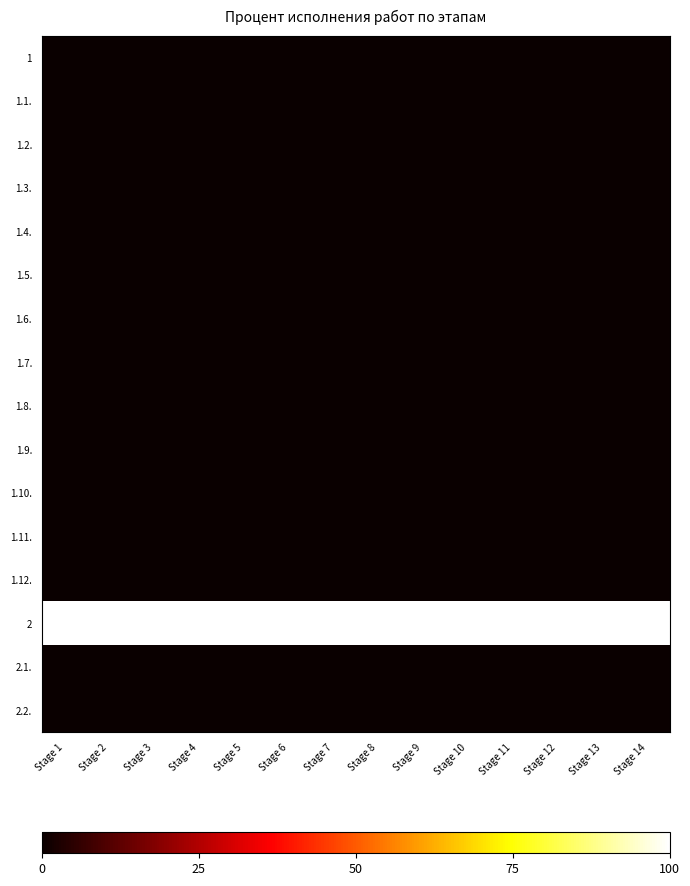

Which has a higher value, Stage 1 or Stage 6?

Stage 1